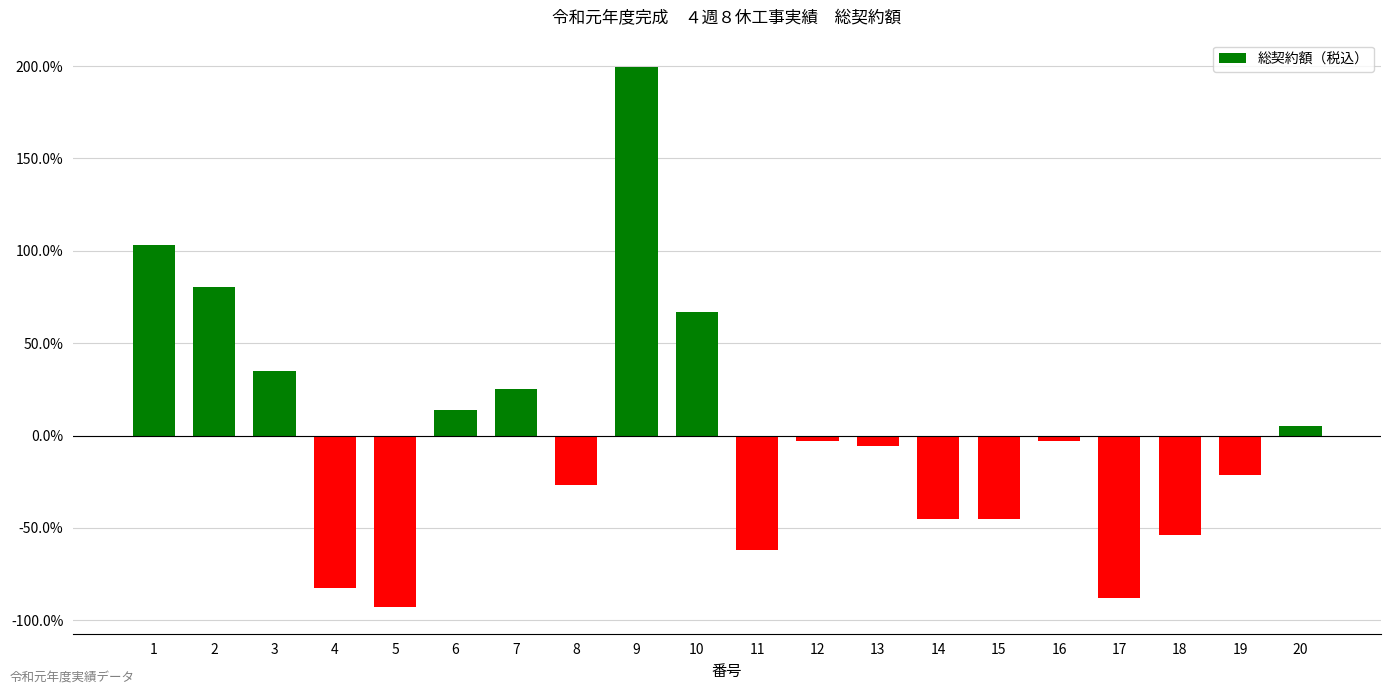

The value at 10 is 1.0. True or false?

False